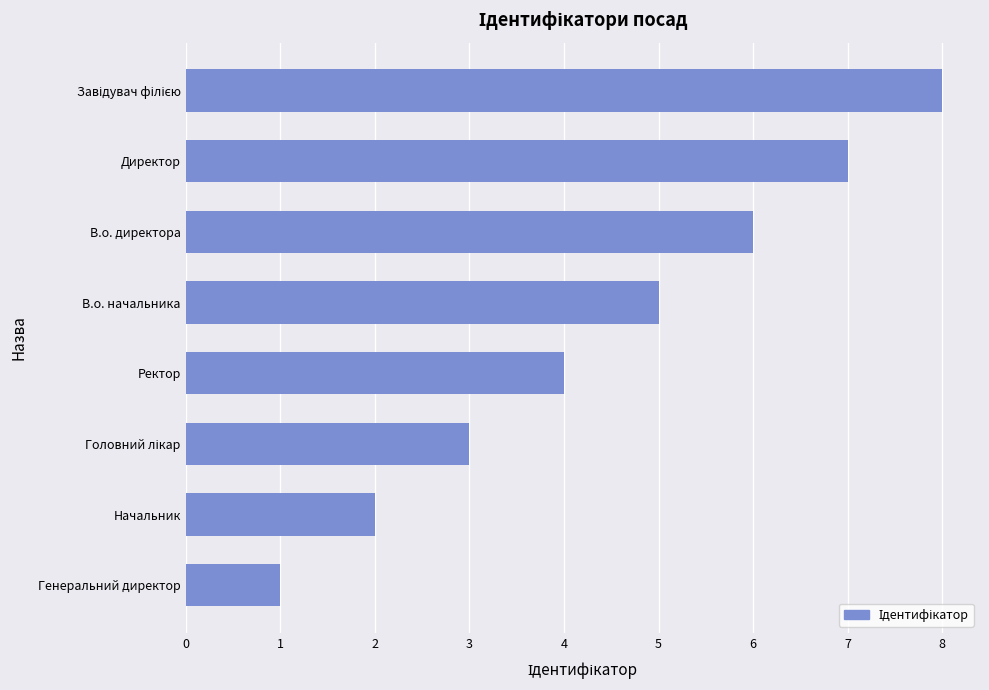

What is the smallest value displayed?

1